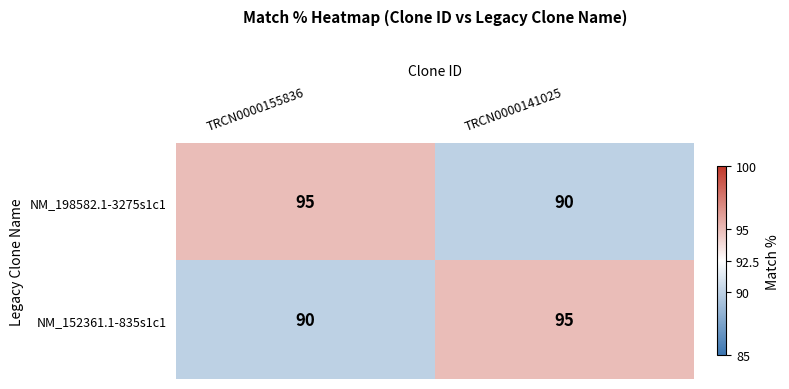

Reading right to left, list all the values displayed in this chart.

NM_198582.1-3275s1c1: TRCN0000141025=90	TRCN0000155836=95
NM_152361.1-835s1c1: TRCN0000141025=95	TRCN0000155836=90